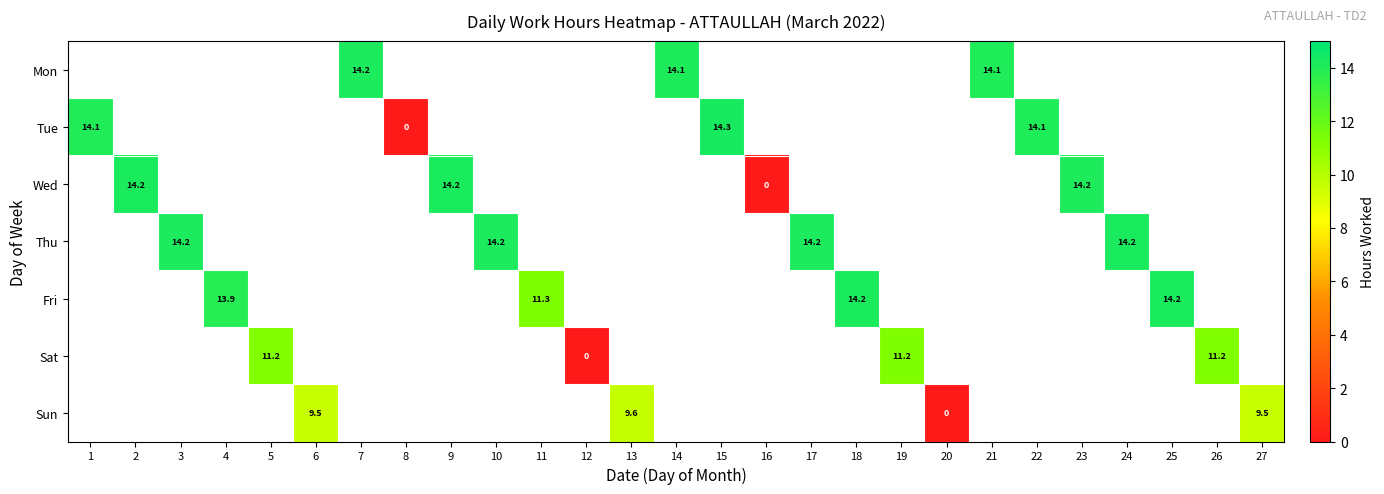

True or false: Tue has a value of 22.0 at 1.

False